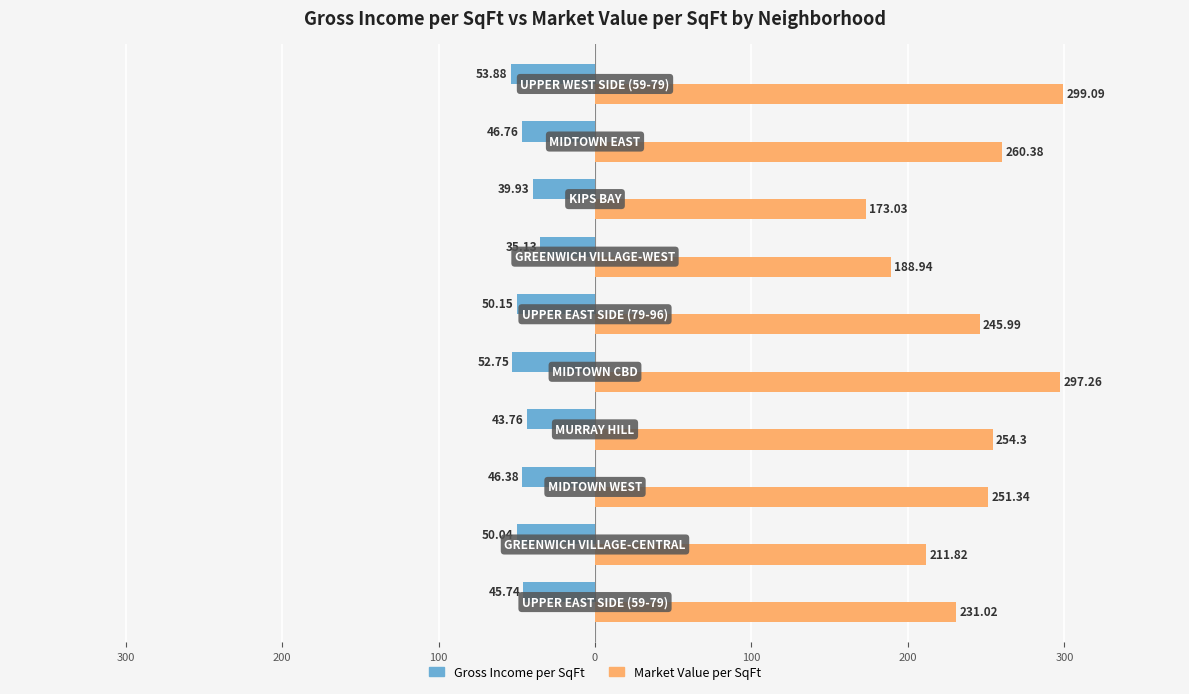

What are all the series names shown in the legend?

Gross Income per SqFt, Market Value per SqFt